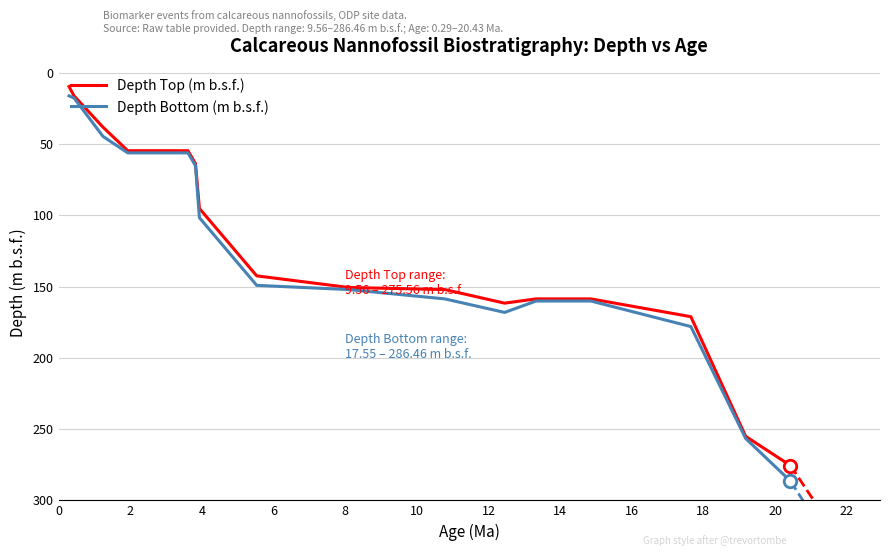

Which series has the largest range (max minus min)?

Depth Bottom (m b.s.f.)